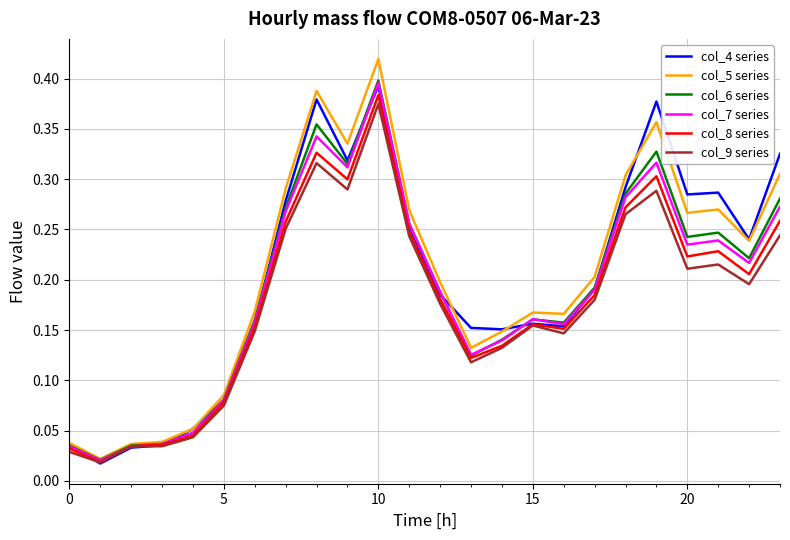

Which series has the largest range (max minus min)?

col_5 series